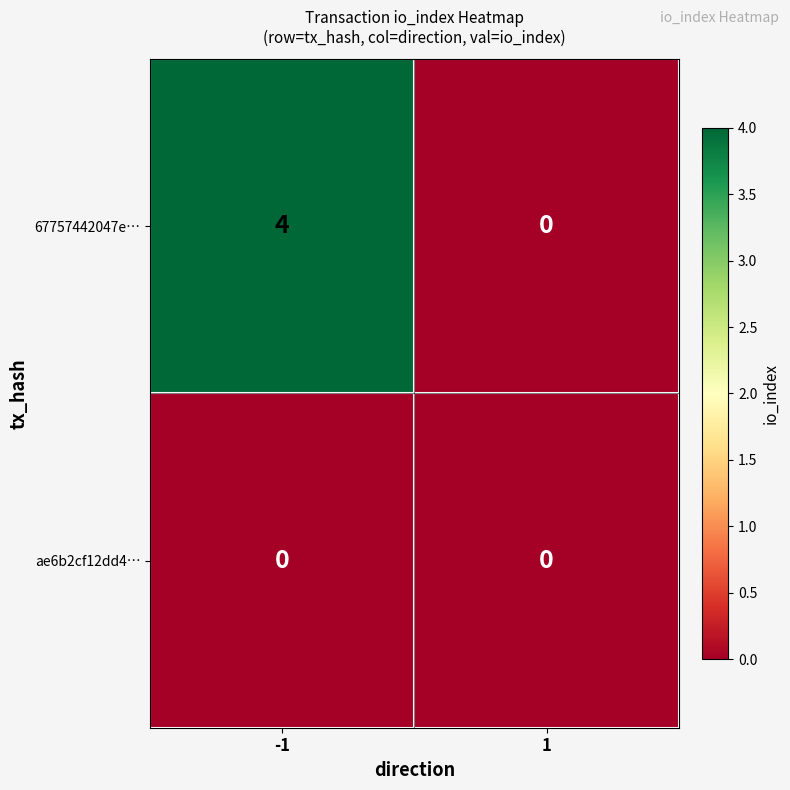

How many categories are shown in the chart?

2